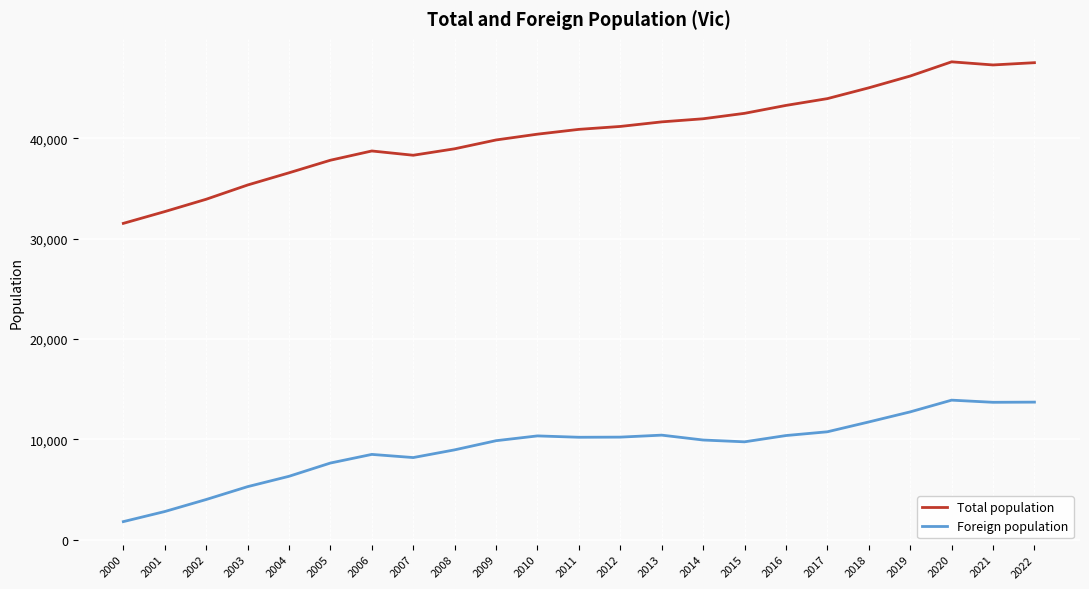

The value of Foreign population at 2005 is 7650. True or false?

True